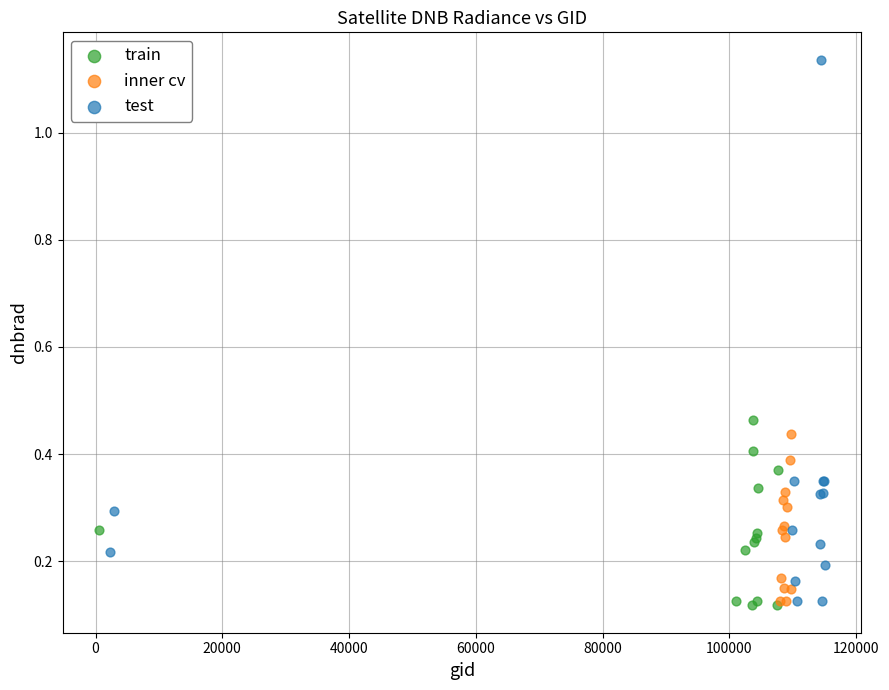

Which series has the largest Y range (max minus min)?

test